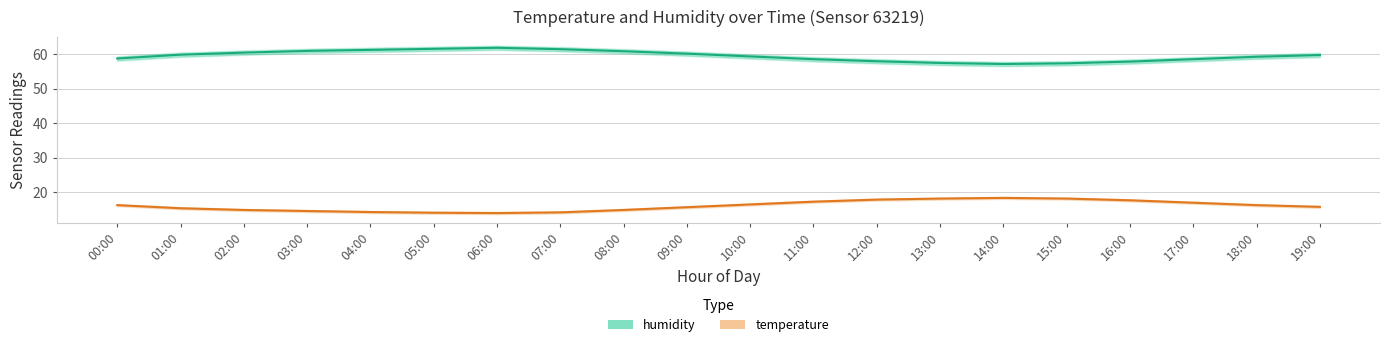

What is the value of the temperature point at the 11th from the left?

16.4